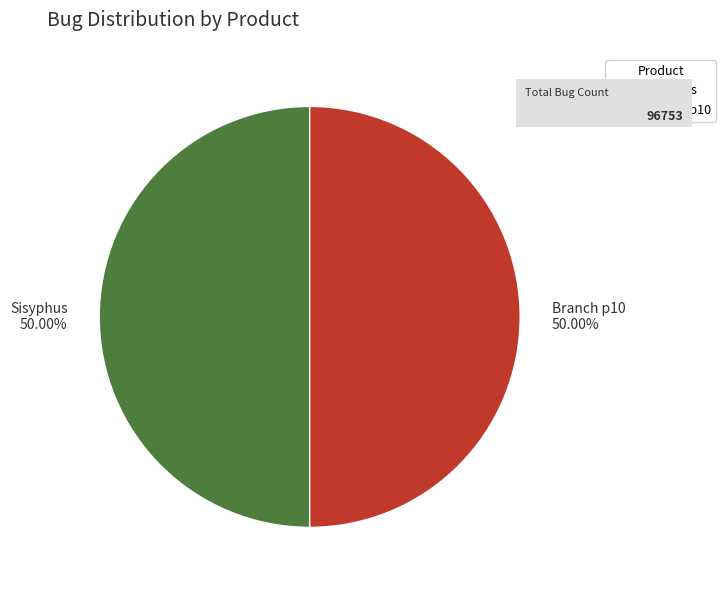

True or false: Sisyphus accounts for 50% of the total.

True